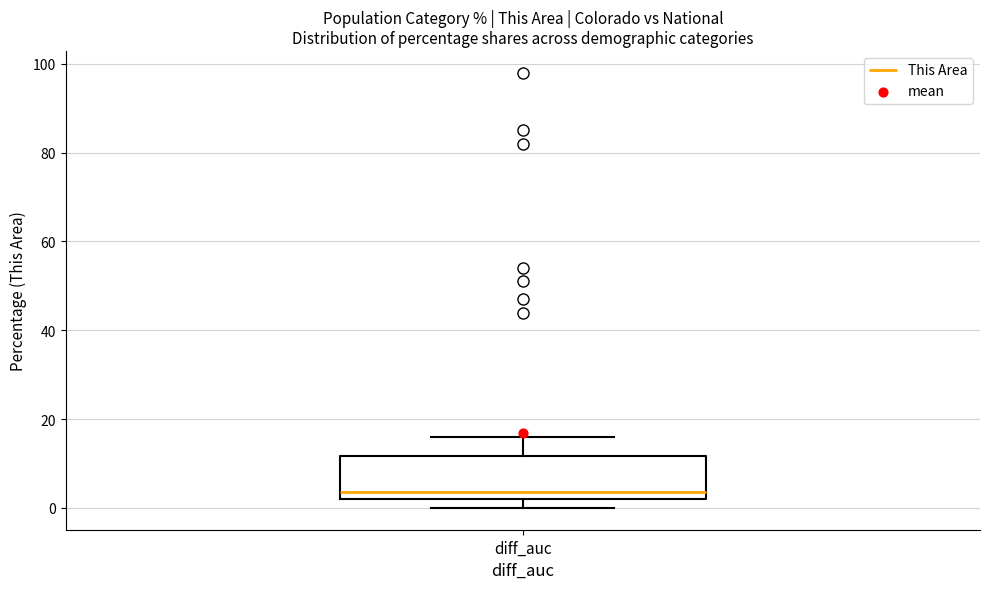

Where is the lower edge of the box for diff_auc on the y-axis? The values are not printed on the chart, so give them approximately, as read against the axis.

2